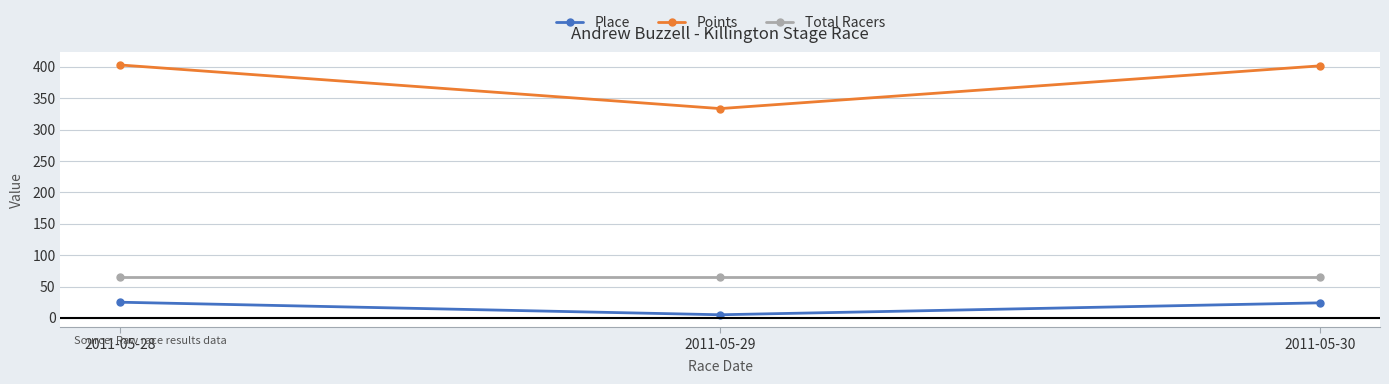

Read the Points value at 2011-05-29.

333.7